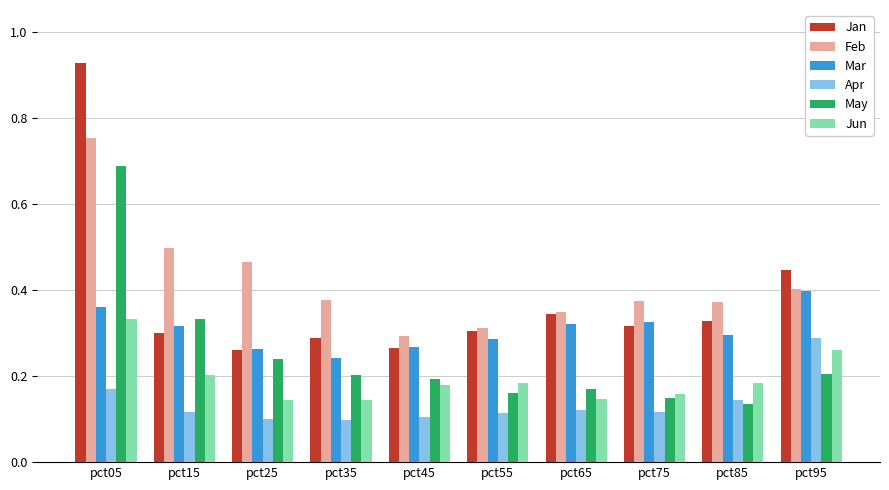

Which category has the highest value in the May series?

pct05